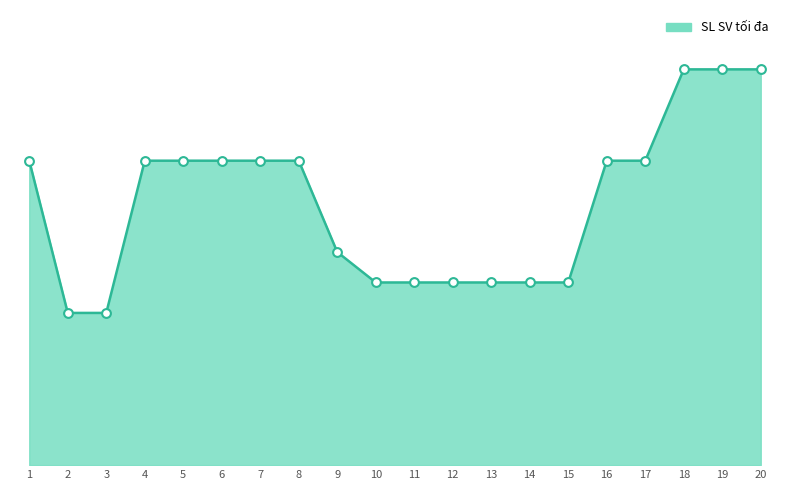

What is the ratio of the value at 4 to the value at 14?

1.7